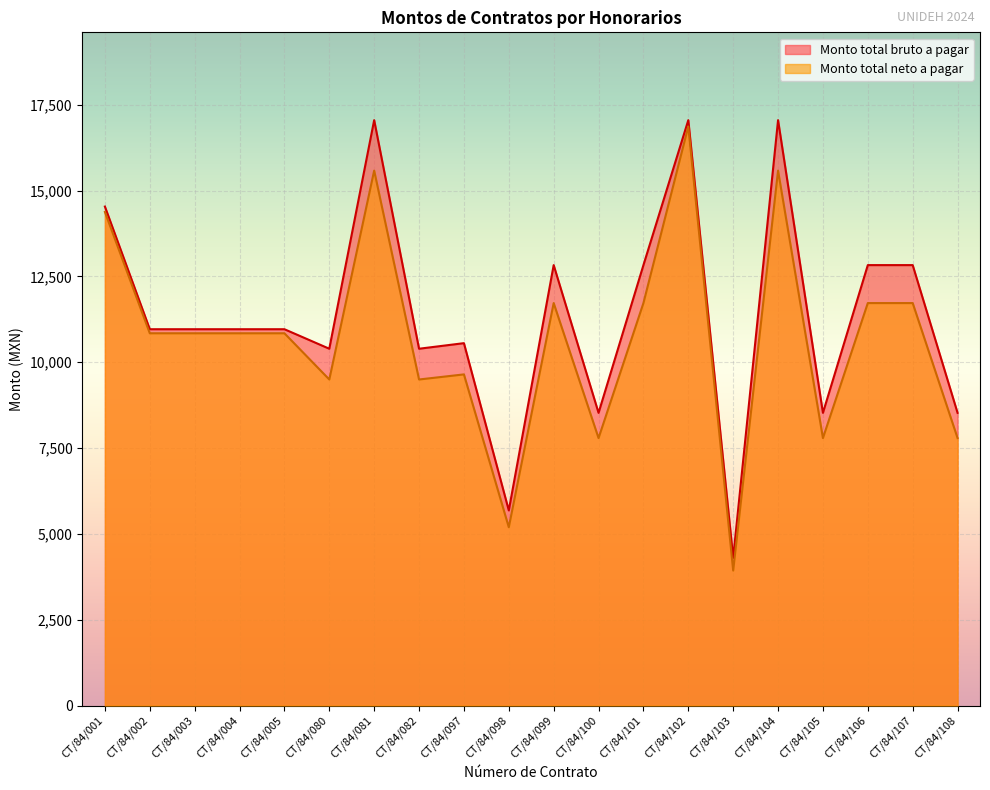

What is the difference between the second highest and second lowest values in the Monto total neto a pagar series?

10388.0